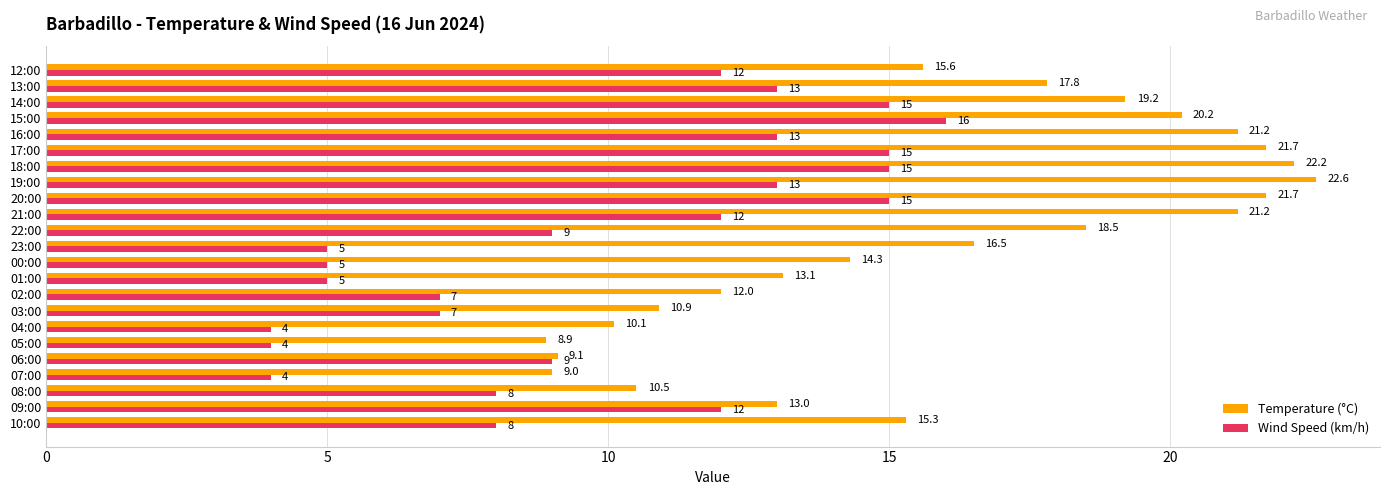

At which label is Temperature (°C) closest to 15?

10:00